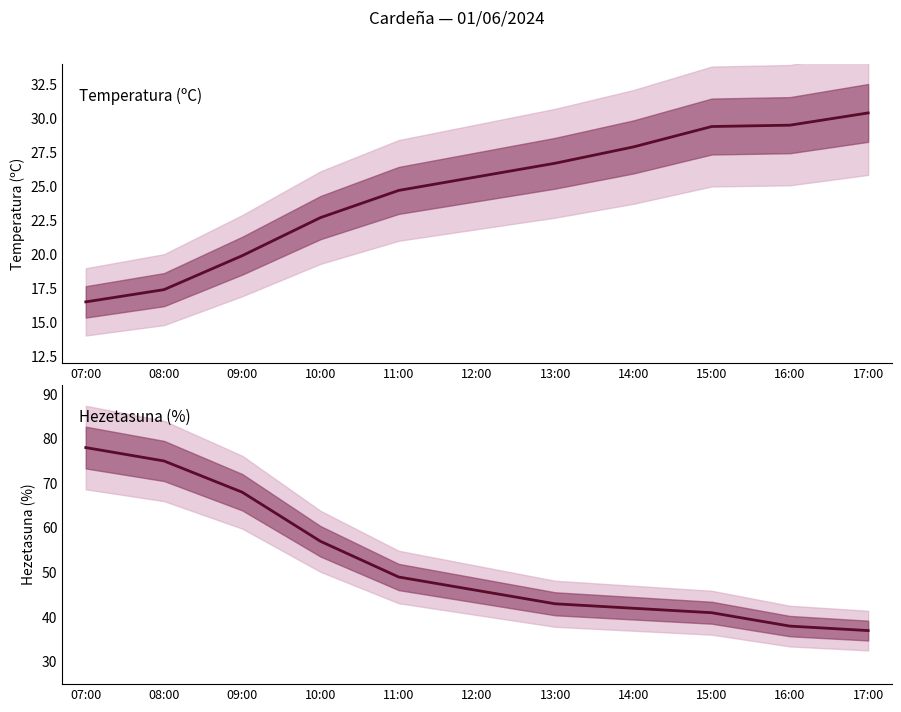

True or false: Tenperartura (ºC) and Hezetasuna (%) intersect in this chart.

False